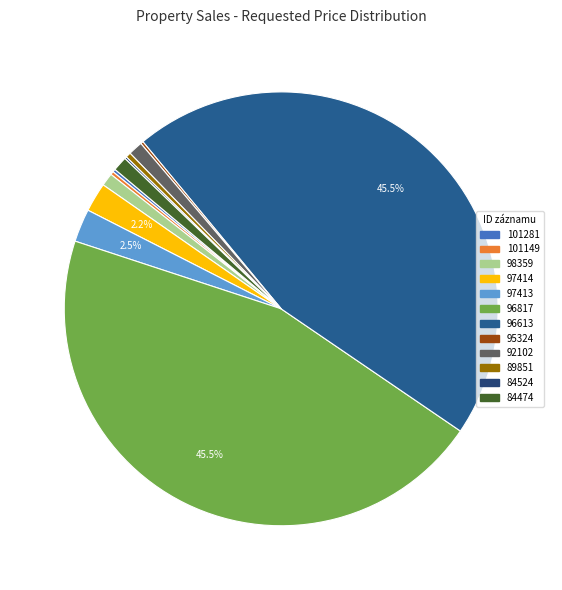

How many segments does this pie chart have?

12